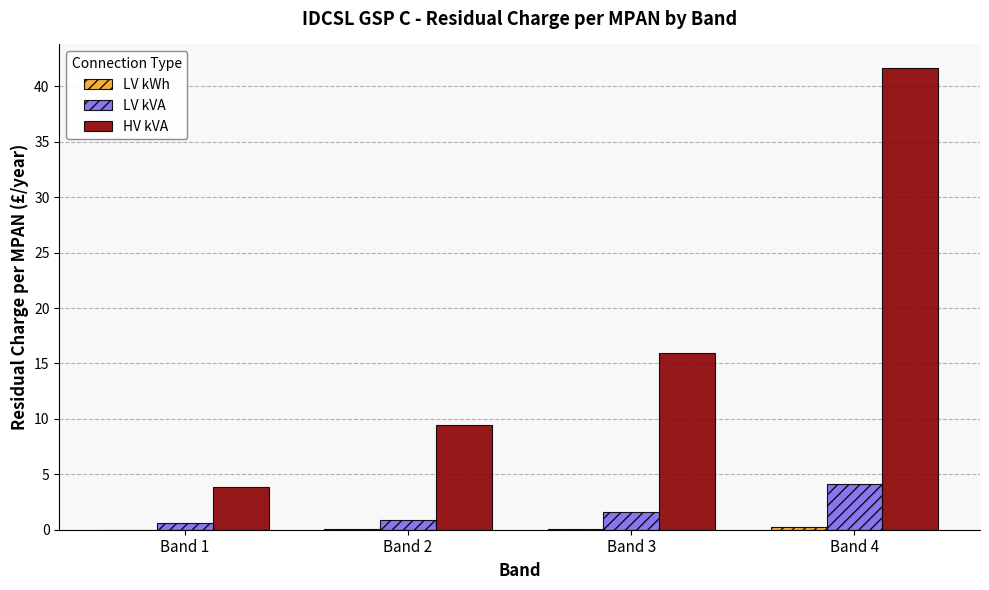

The HV kVA series shows 15.9 at Band 3. True or false?

True